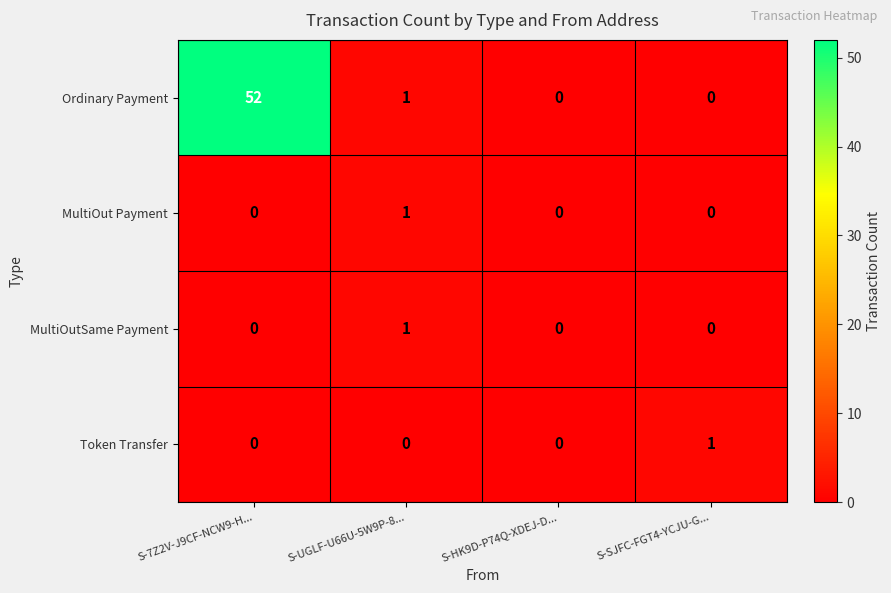

At which category does the chart reach its peak across all series?

S-7Z2V-J9CF-NCW9-H...